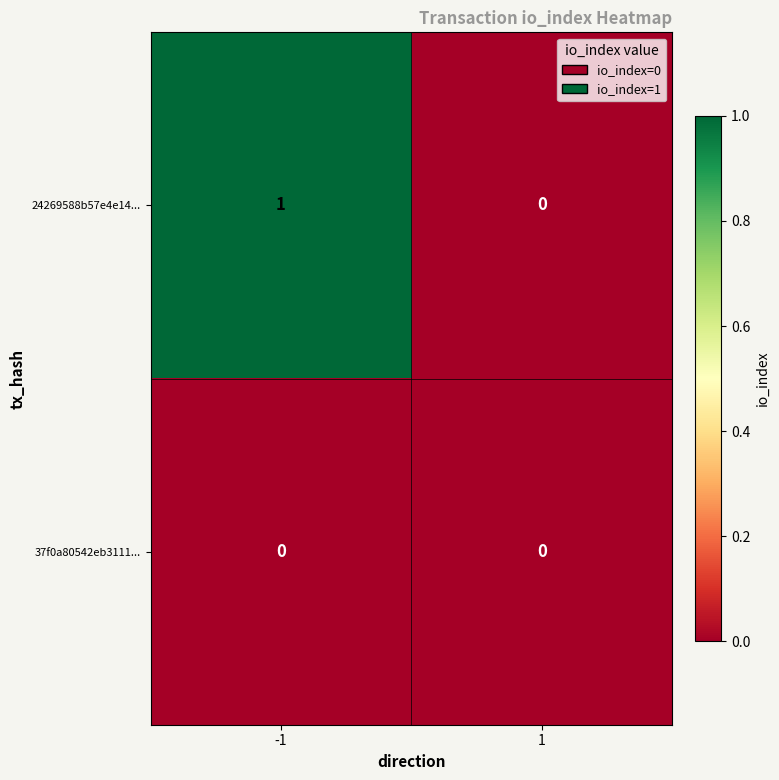

Rank the series at -1 from highest to lowest value.

24269588b57e4e14..., 37f0a80542eb3111...